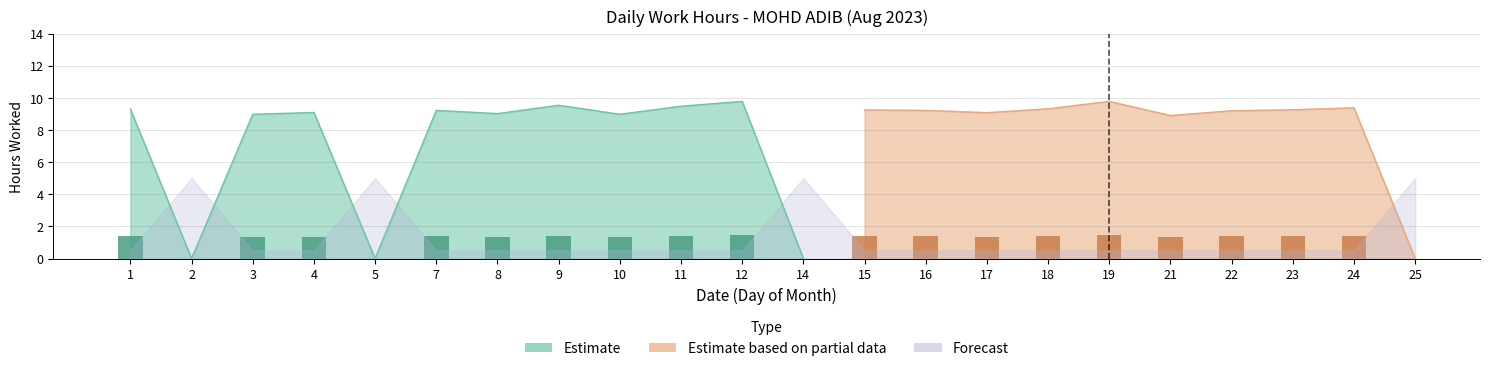

At which category does the chart reach its peak across all series?

12